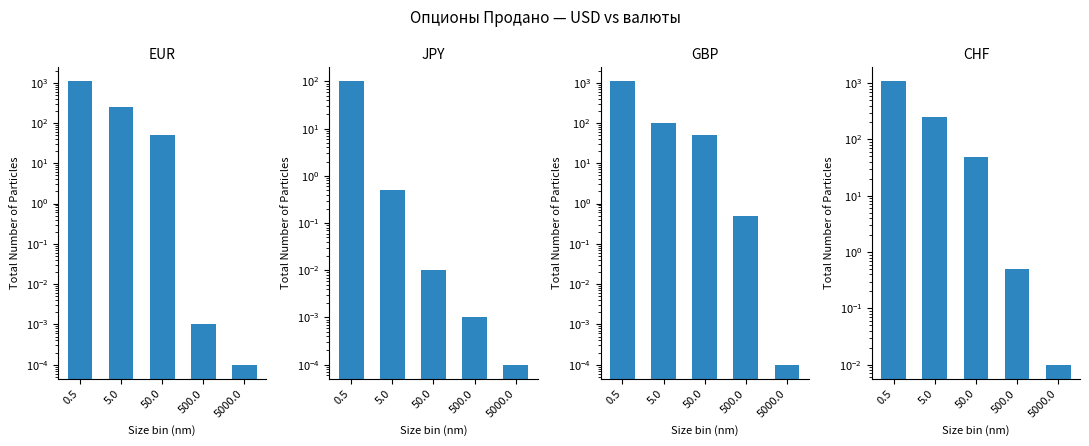

What are all the series names shown in the legend?

EUR, JPY, GBP, CHF